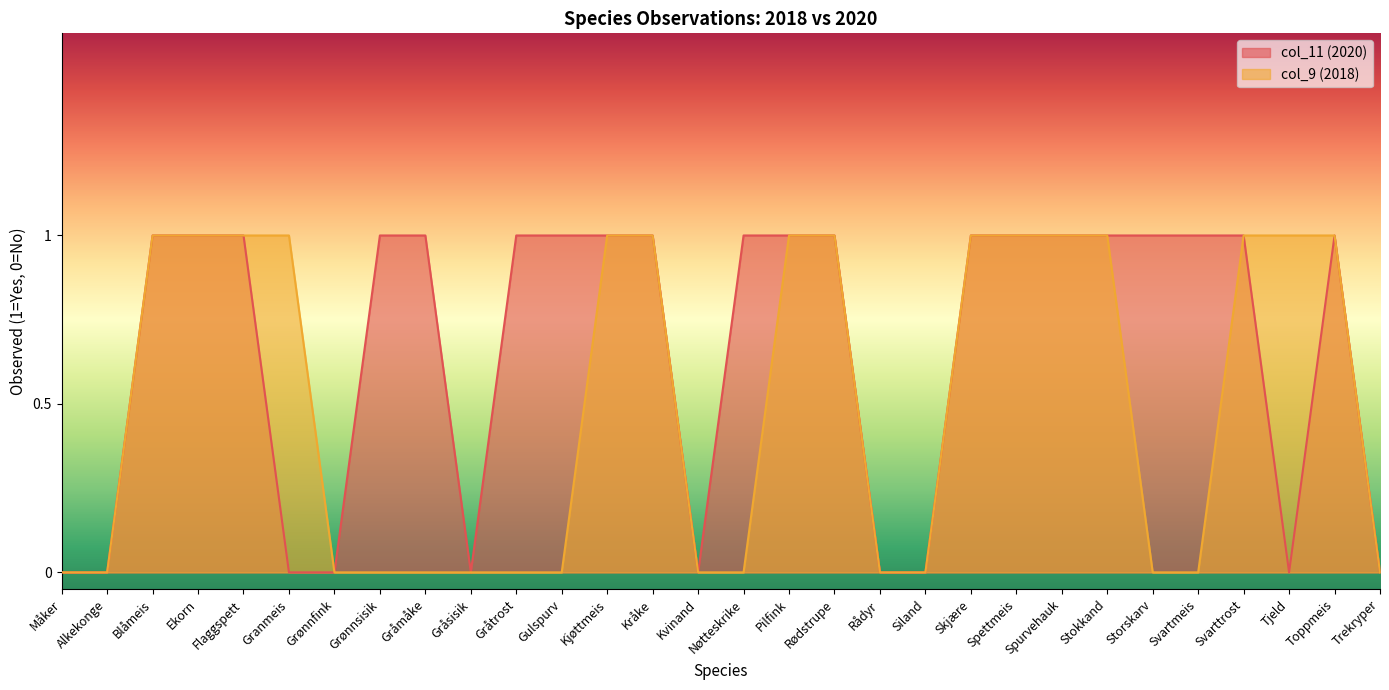

What position from the right is Nøtteskrike?

15